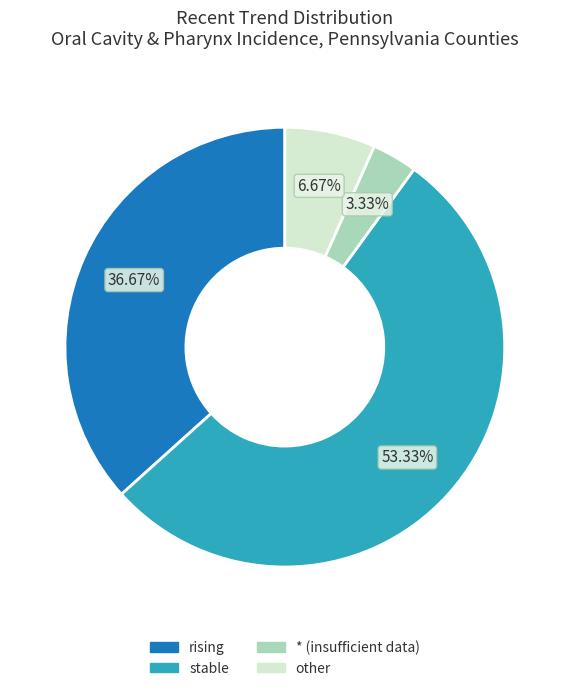

Which category has the smallest portion of the pie?

*